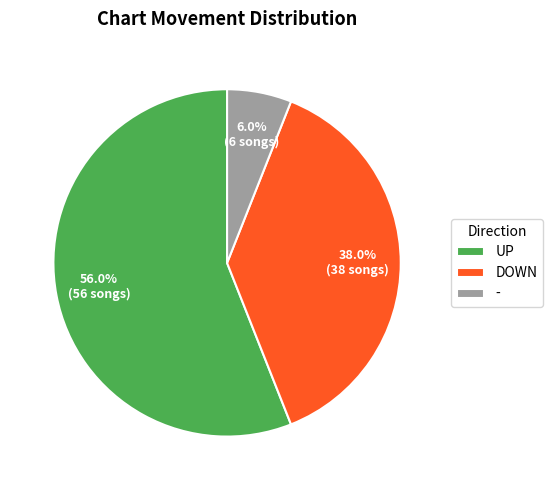

What portion of the pie excludes DOWN?

62.0%